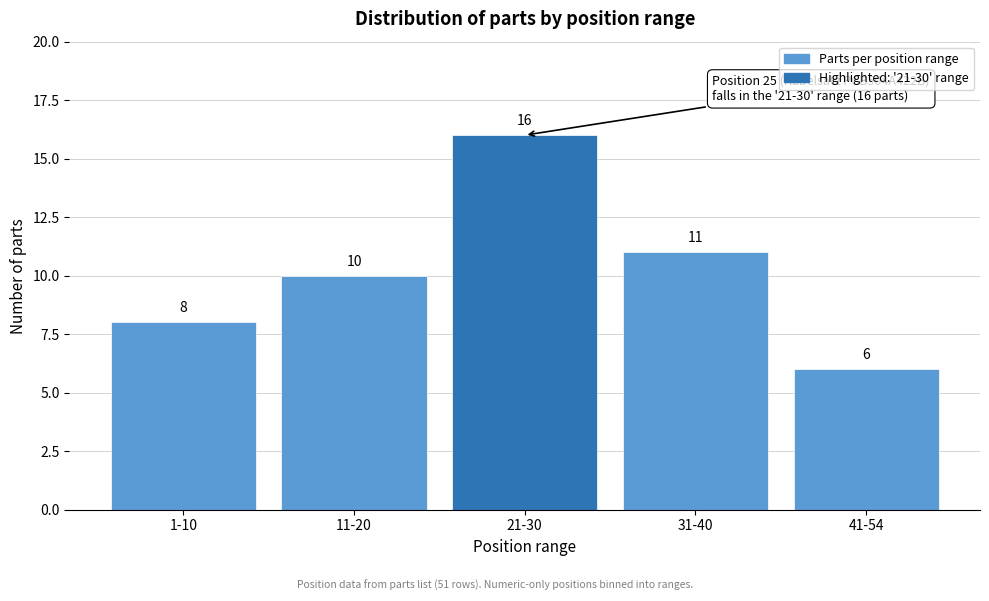

Reading left to right, list all the values displayed in this chart.

1-10=8	11-20=10	21-30=16	31-40=11	41-54=6